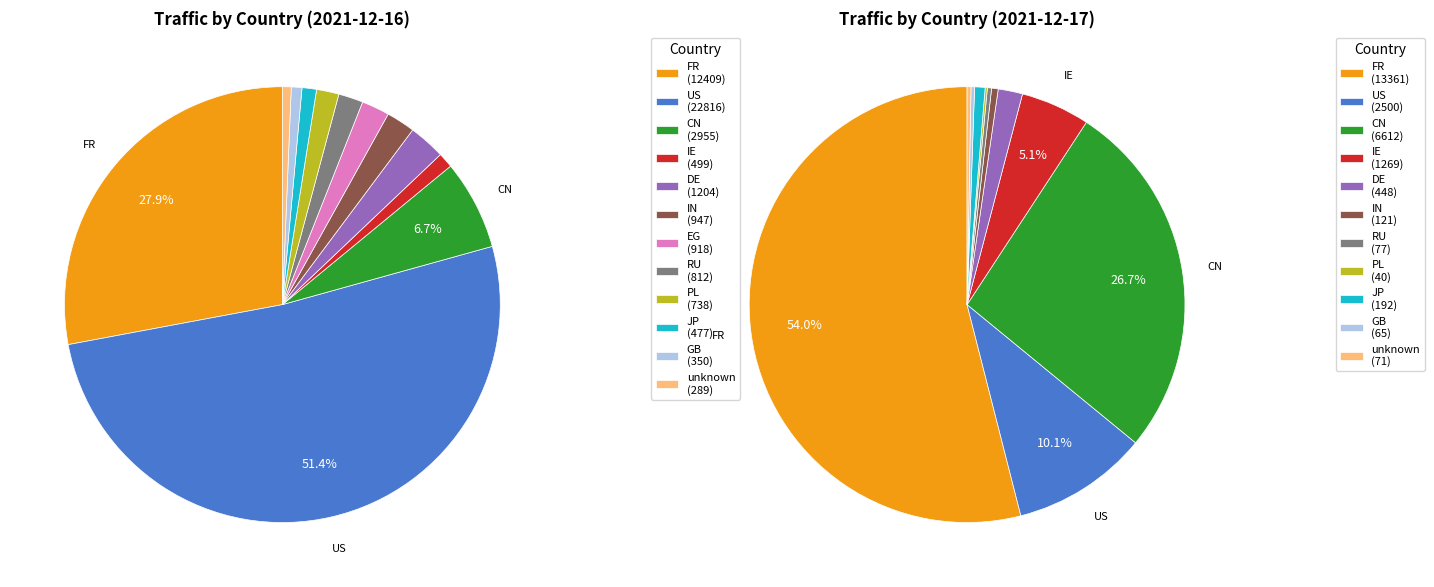

How many segments does this pie chart have?

12